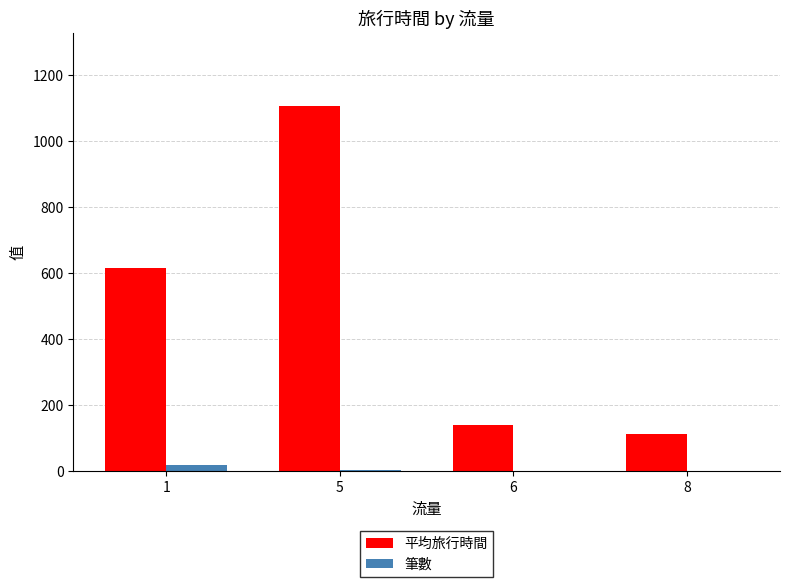

Between 1 and 6, which series saw the biggest shift?

平均旅行時間